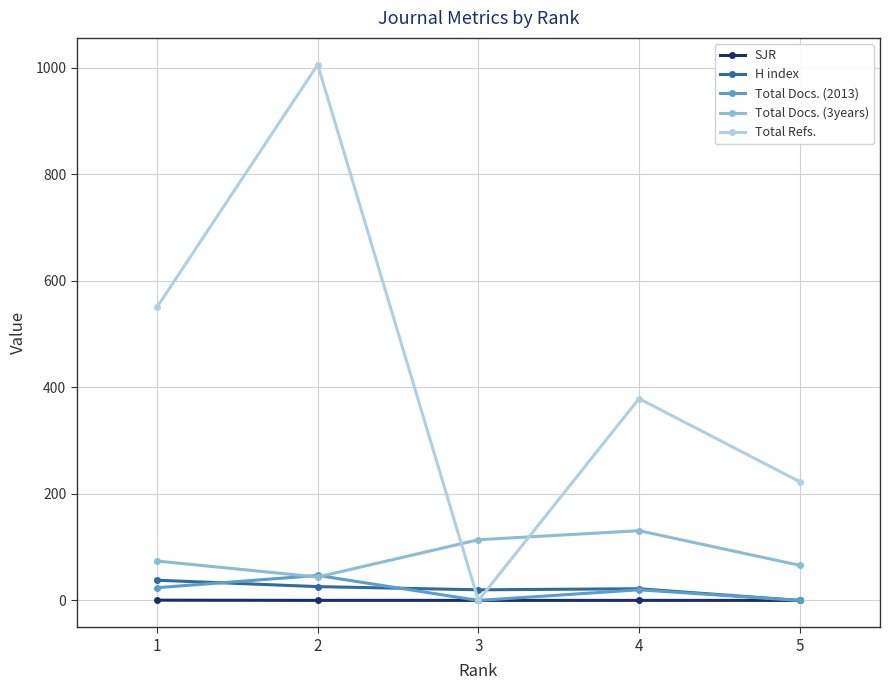

Which series changed the most between 4 and 5?

Total Refs.